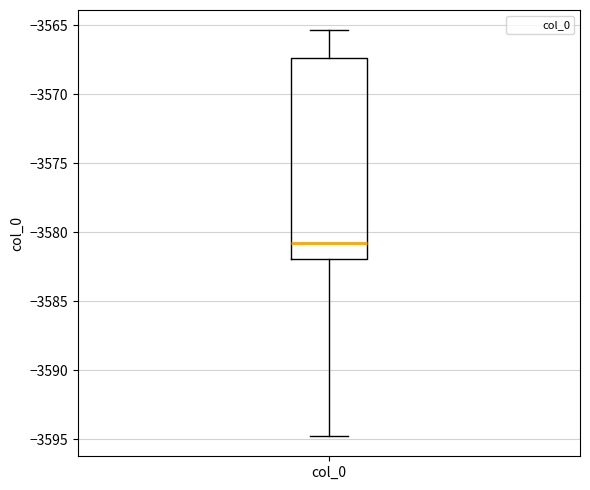

Transcribe this box plot: give where the median line is, the range the box spans, and where the two whiskers end, as read against the y-axis. The values are not printed on the chart, so give them approximately, as read against the axis.

median -3581.0, box -3582.0 to -3567.5, whiskers -3595.0 to -3565.5